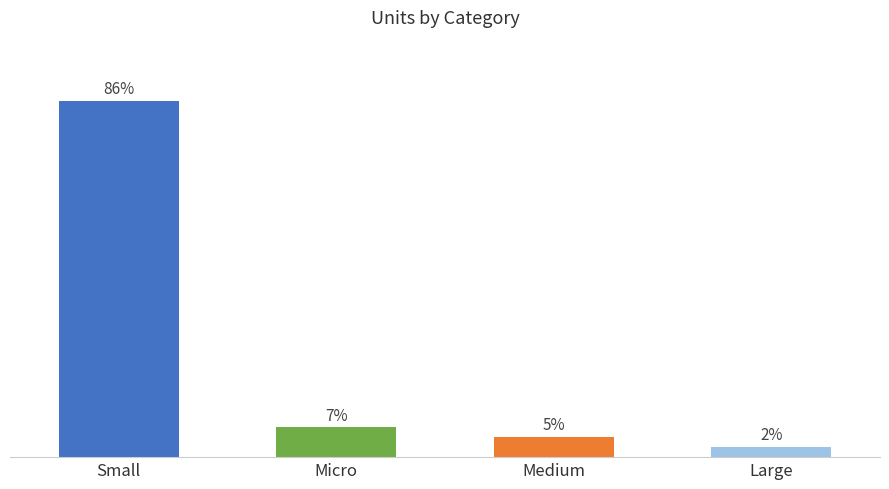

True or false: the data shows 4 at Micro.

False